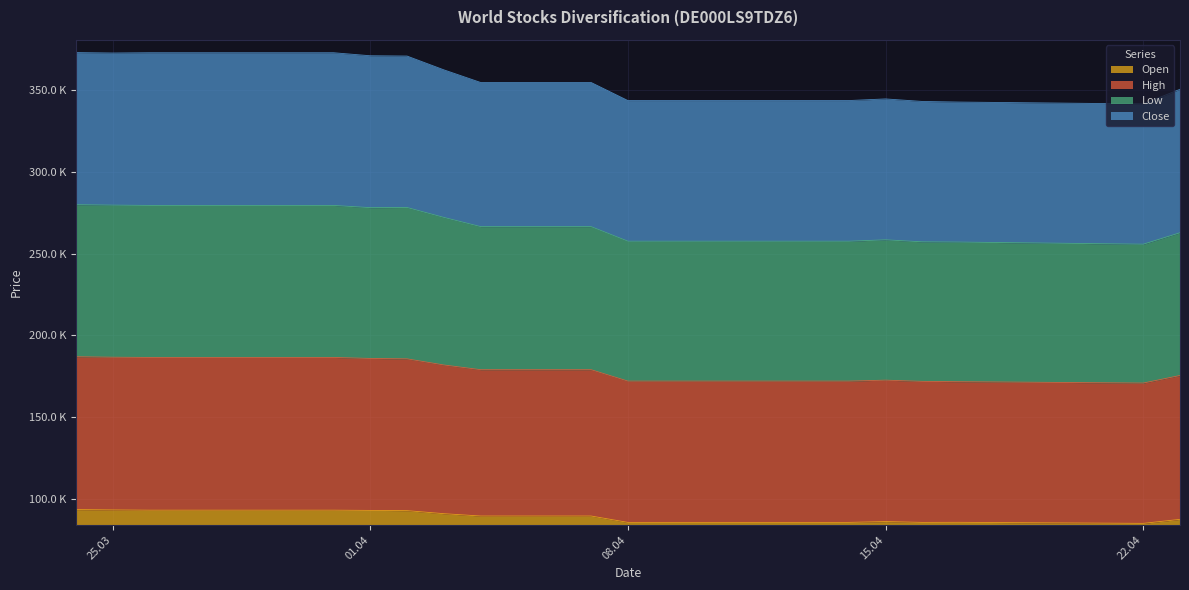

True or false: Low and Close cross at least once.

False